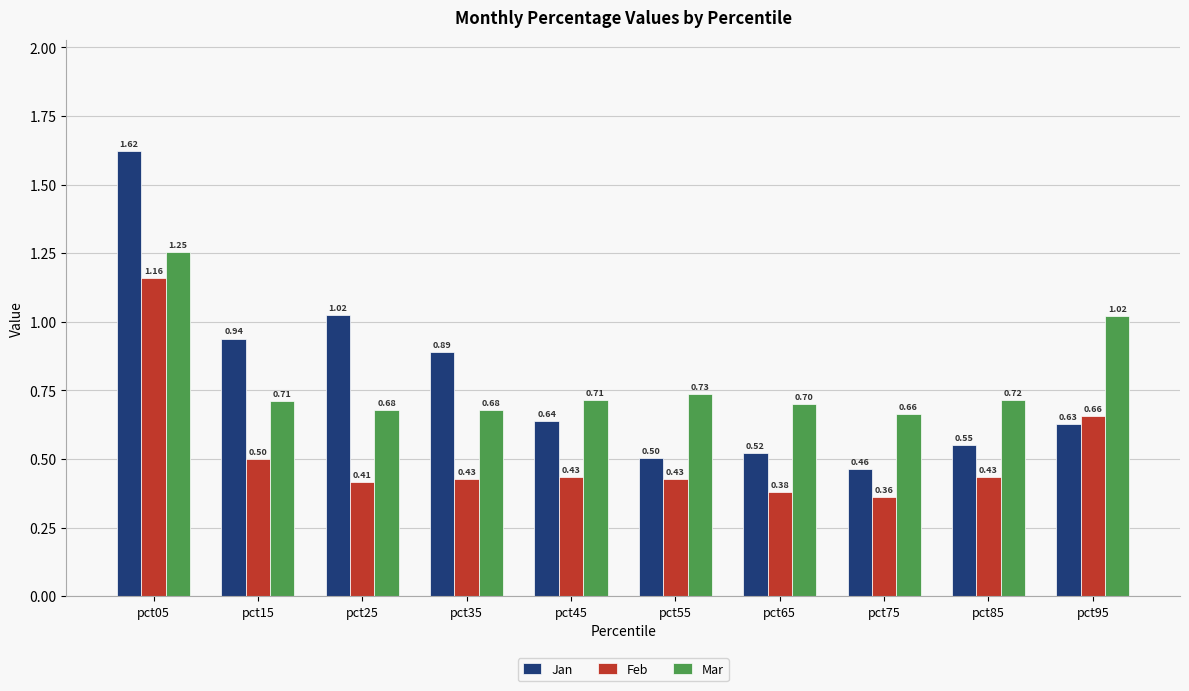

The Jan series shows 0.6 at pct35. True or false?

False